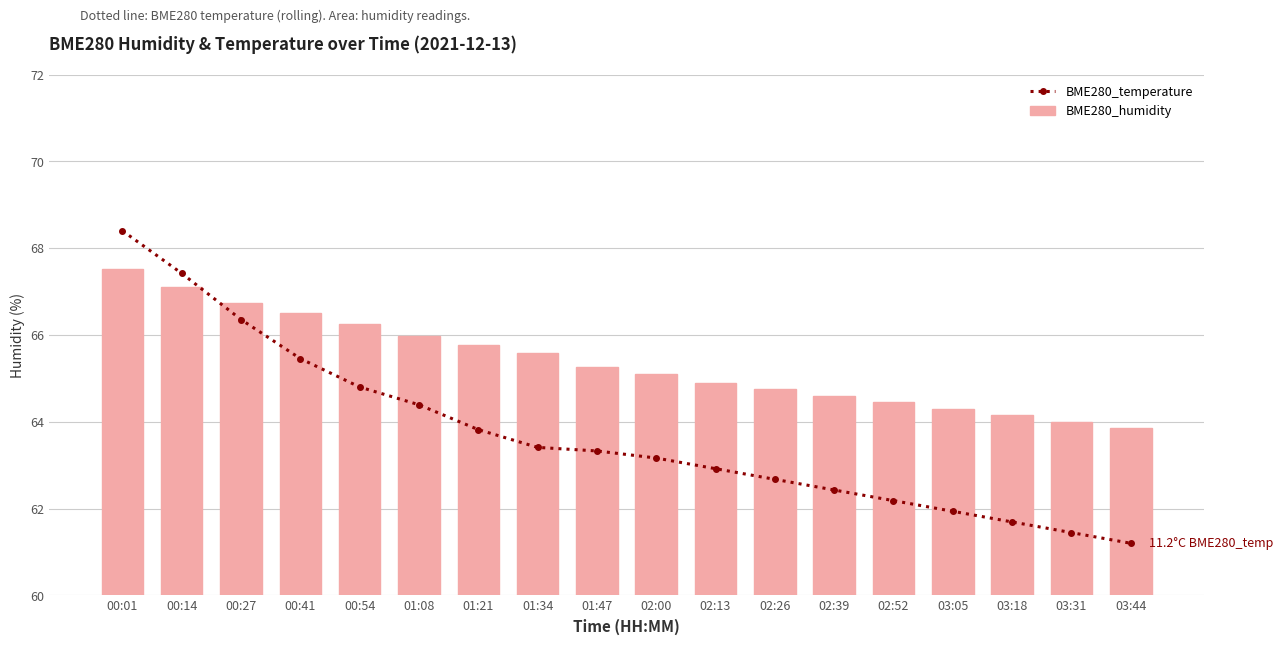

Does the chart contain stacked bars?

No